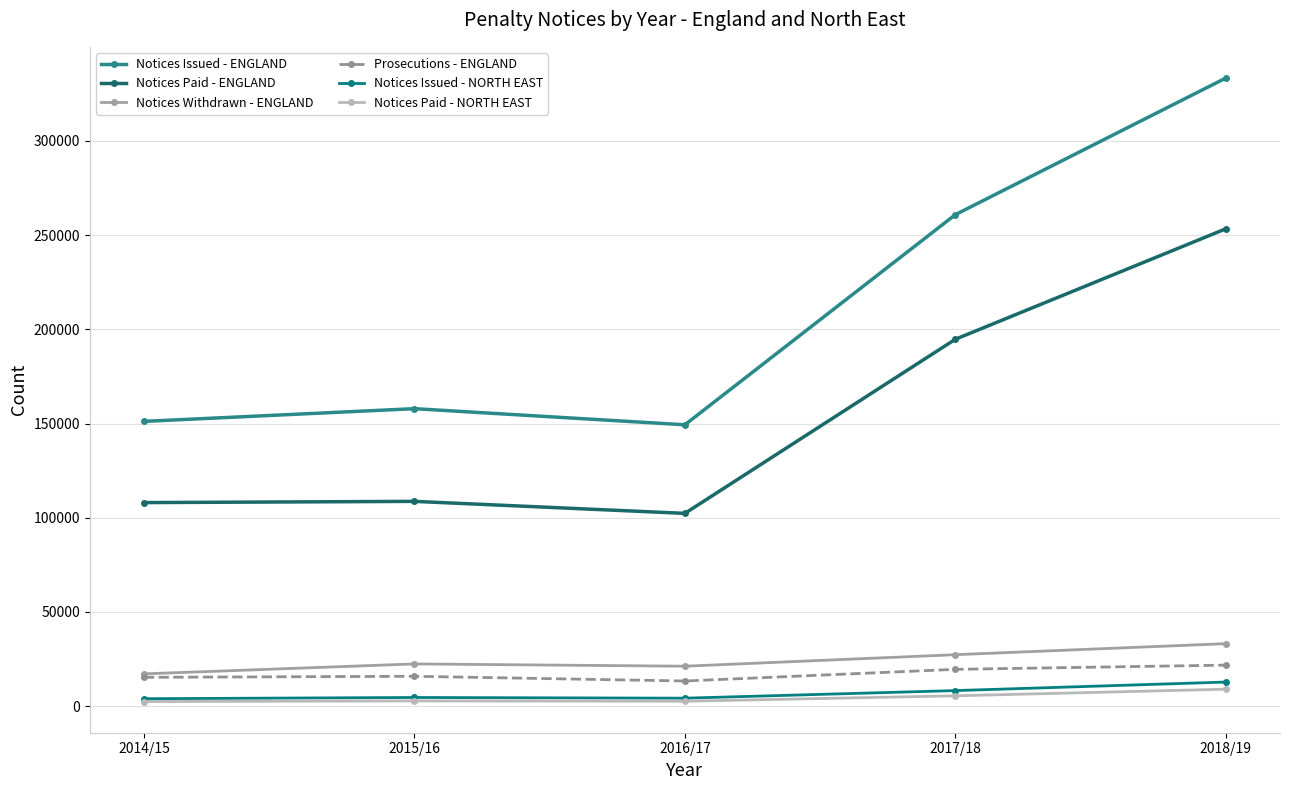

Which series has the largest total across all categories?

Notices Issued - ENGLAND